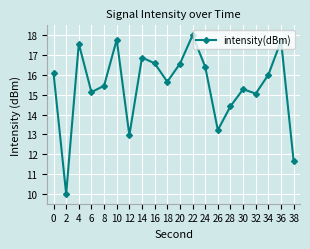

The value at 26 is 13.2. True or false?

True